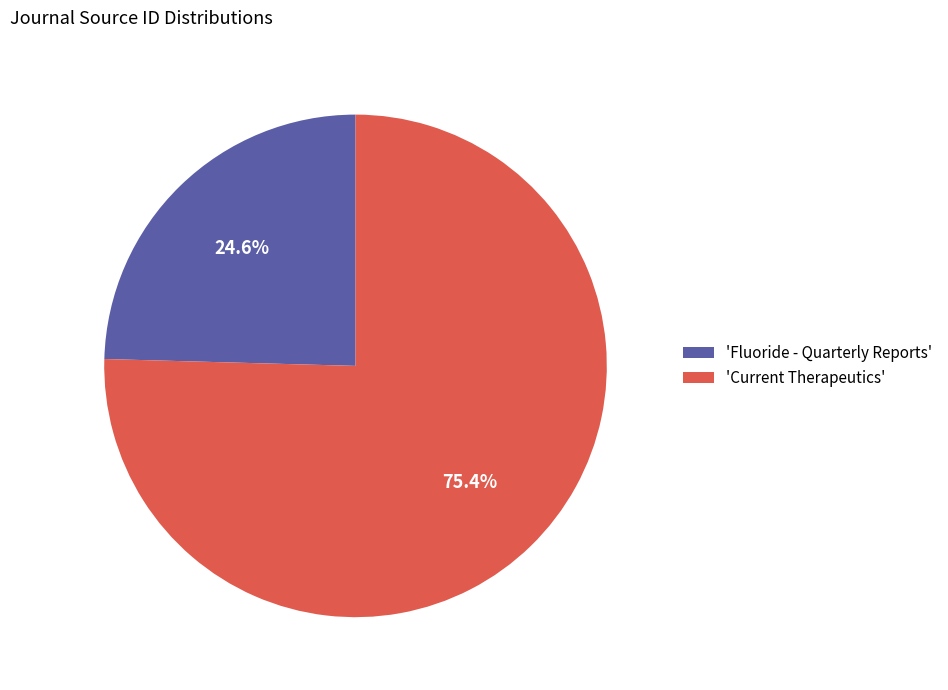

What is the ratio of the value at 'Fluoride - Quarterly Reports' to the value at 'Current Therapeutics'?

0.3